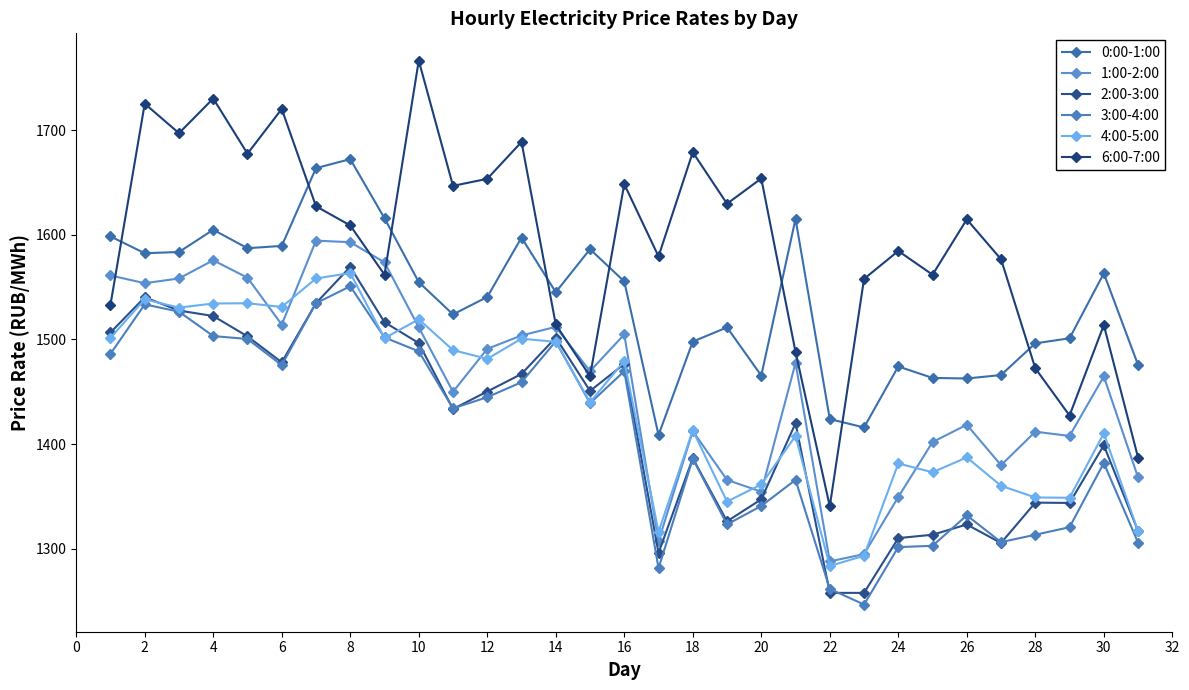

What is the difference between the maximum and second lowest values in the 3:00-4:00 series?

289.0